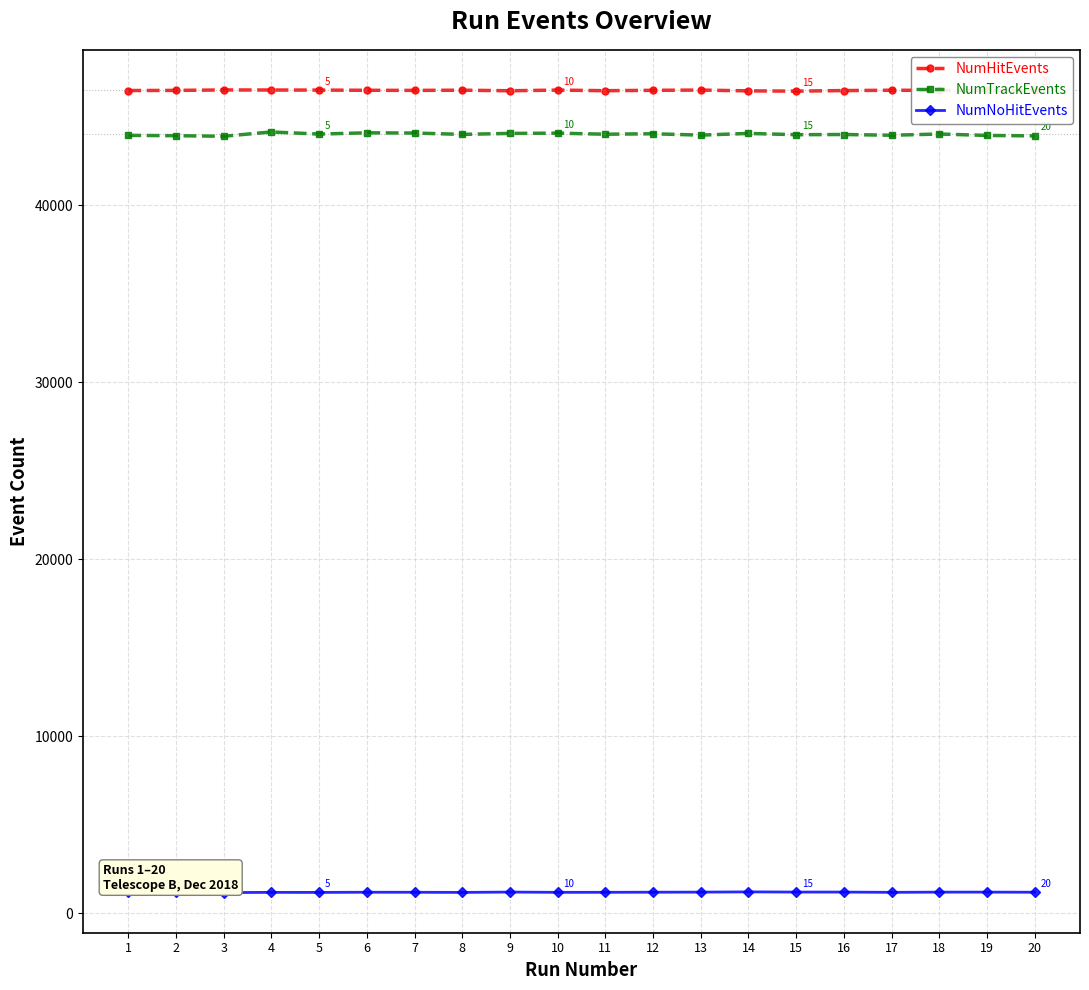

Is it true that NumTrackEvents equals 22795 at 12?

False